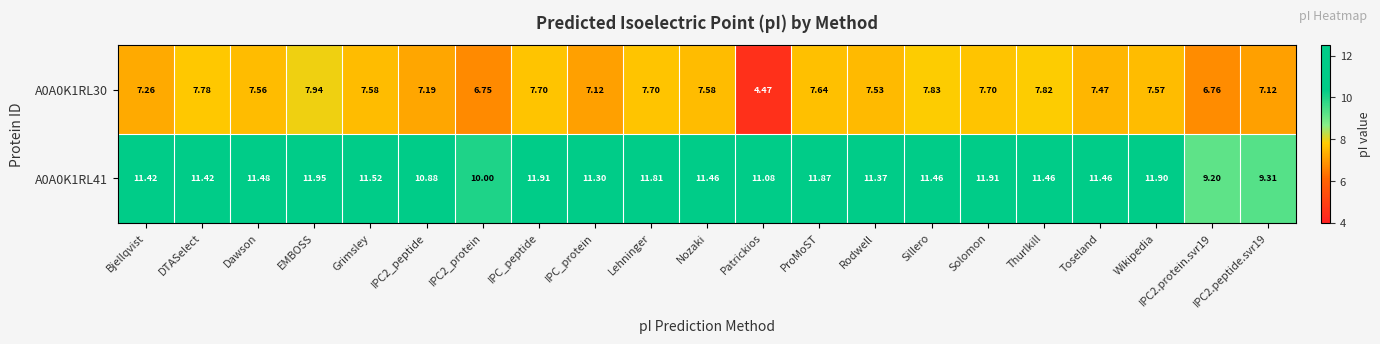

At which label does A0A0K1RL41 first exceed 11?

Bjellqvist